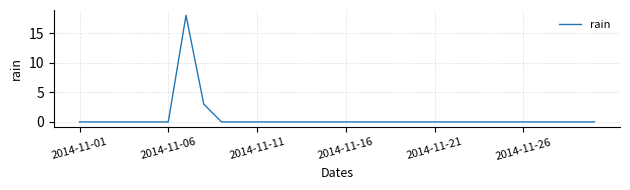

What is the maximum value shown in the chart?

18